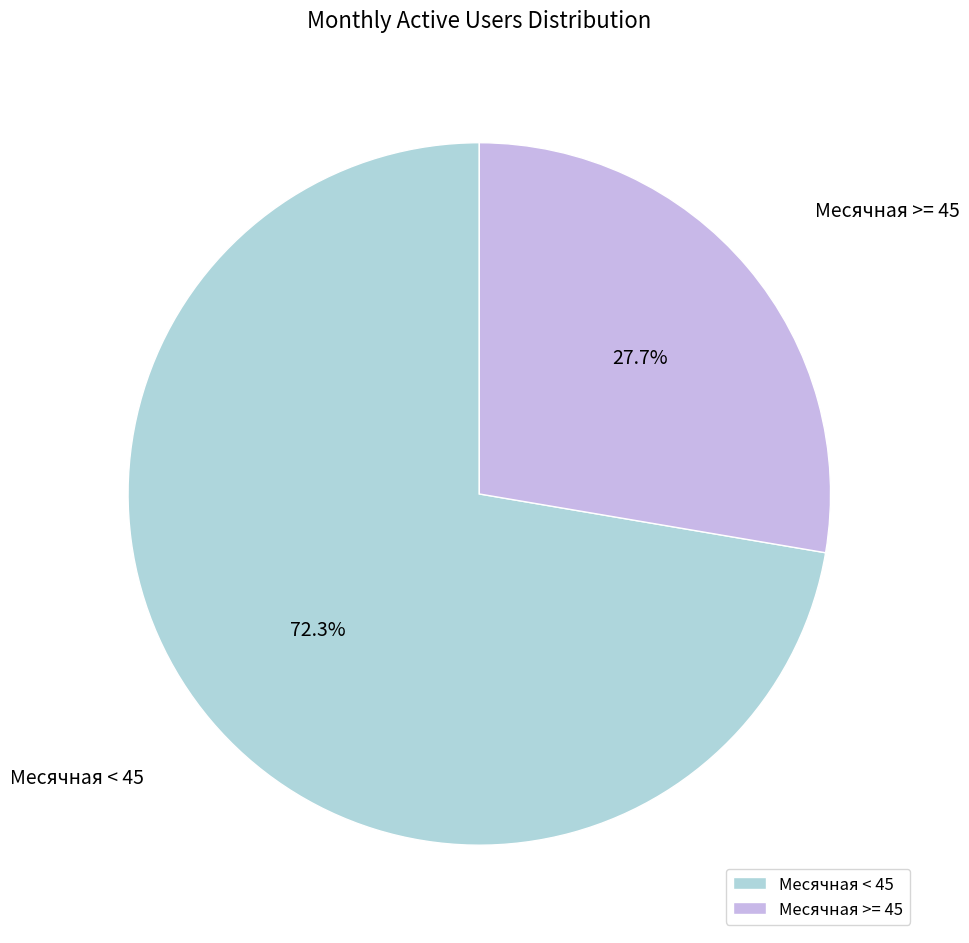

Rank the categories by value from highest to lowest.

Месячная < 45, Месячная >= 45